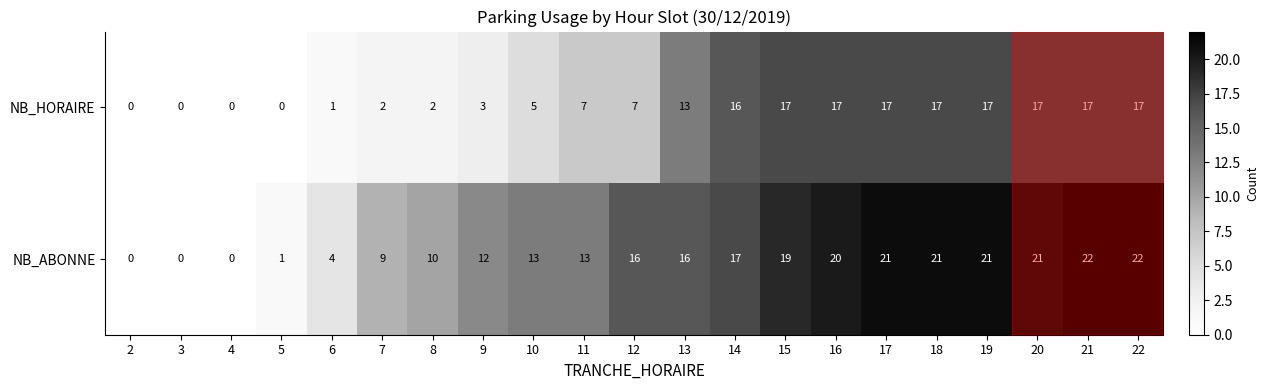

What is the approximate value of NB_ABONNE at 8, to the nearest 10?

10